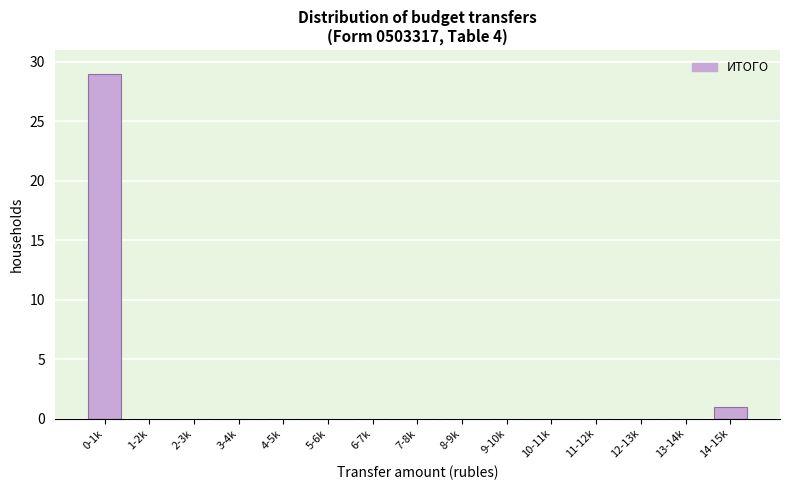

Reading right to left, transcribe all the data shown in this chart.

14-15k=1	13-14k=0	12-13k=0	11-12k=0	10-11k=0	9-10k=0	8-9k=0	7-8k=0	6-7k=0	5-6k=0	4-5k=0	3-4k=0	2-3k=0	1-2k=0	0-1k=29